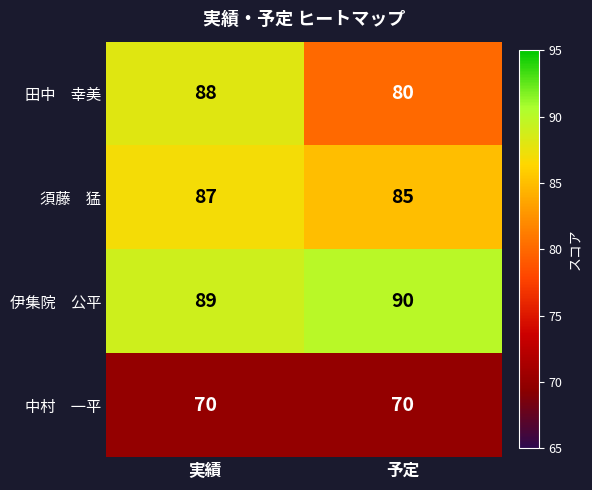

What is the total value across all series at 実績?

334